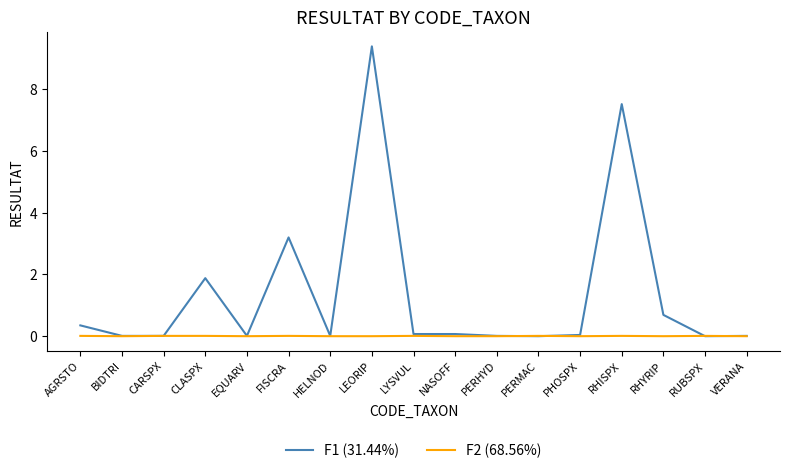

Which series has the largest total across all categories?

F1 (31.44%)